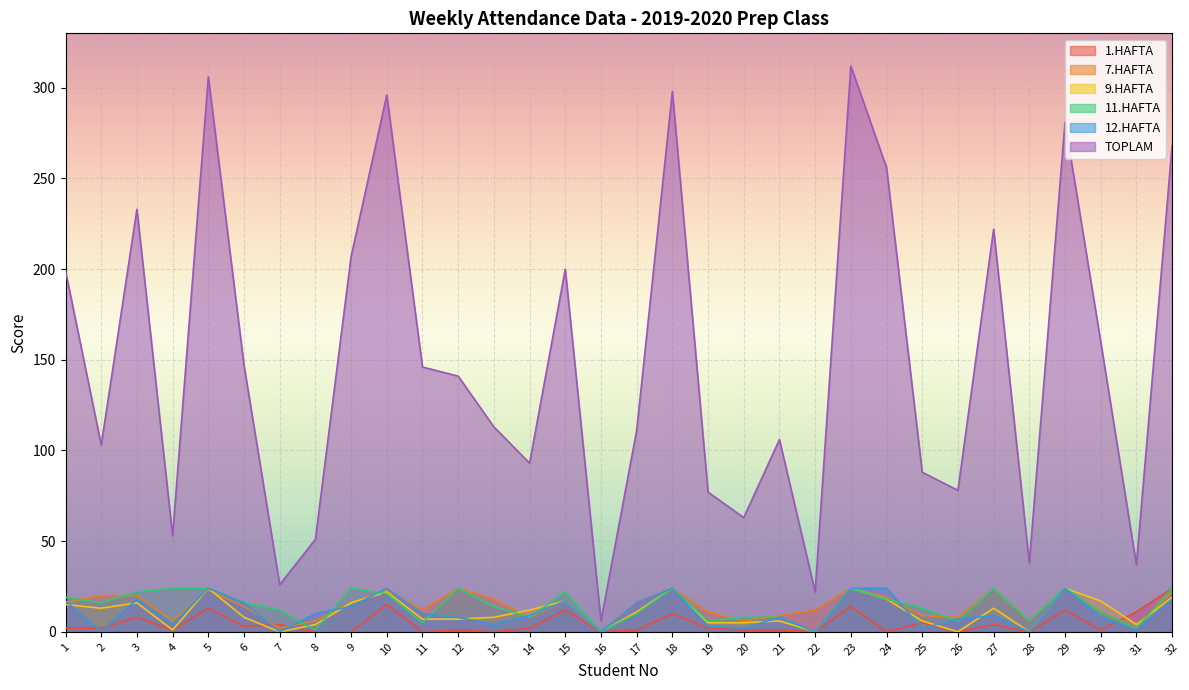

True or false: 11.HAFTA and TOPLAM intersect in this chart.

False